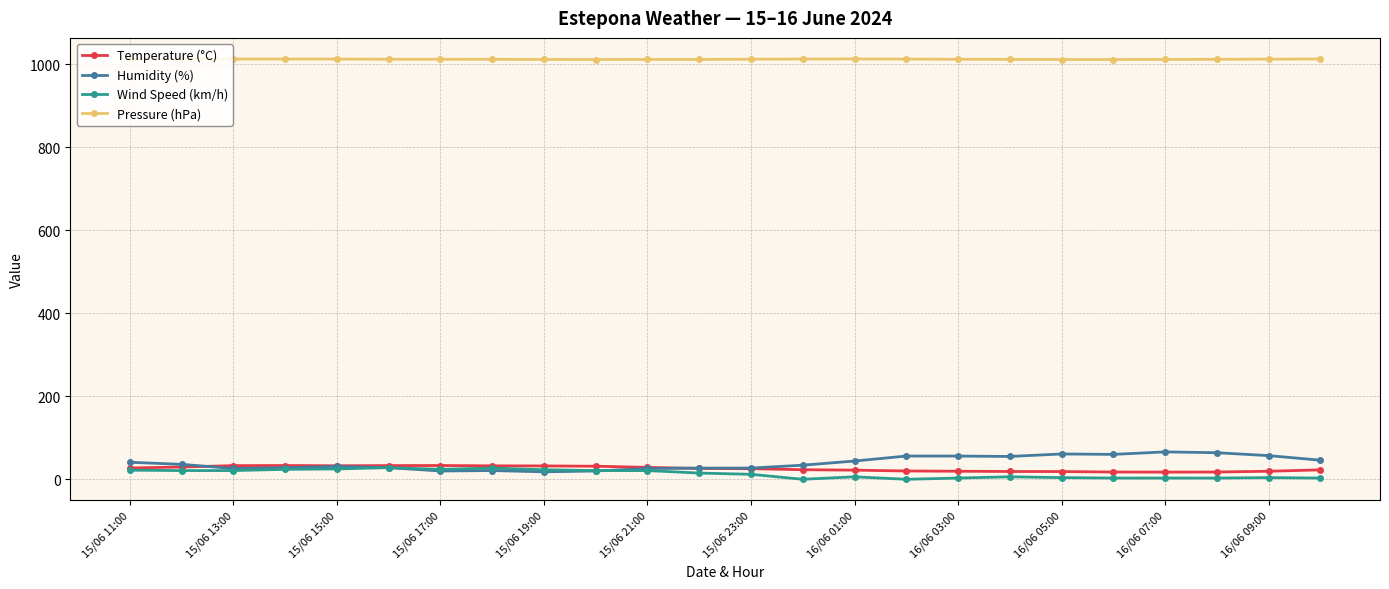

What is the value of the Pressure (hPa) point at the 20th from the left?

1011.1